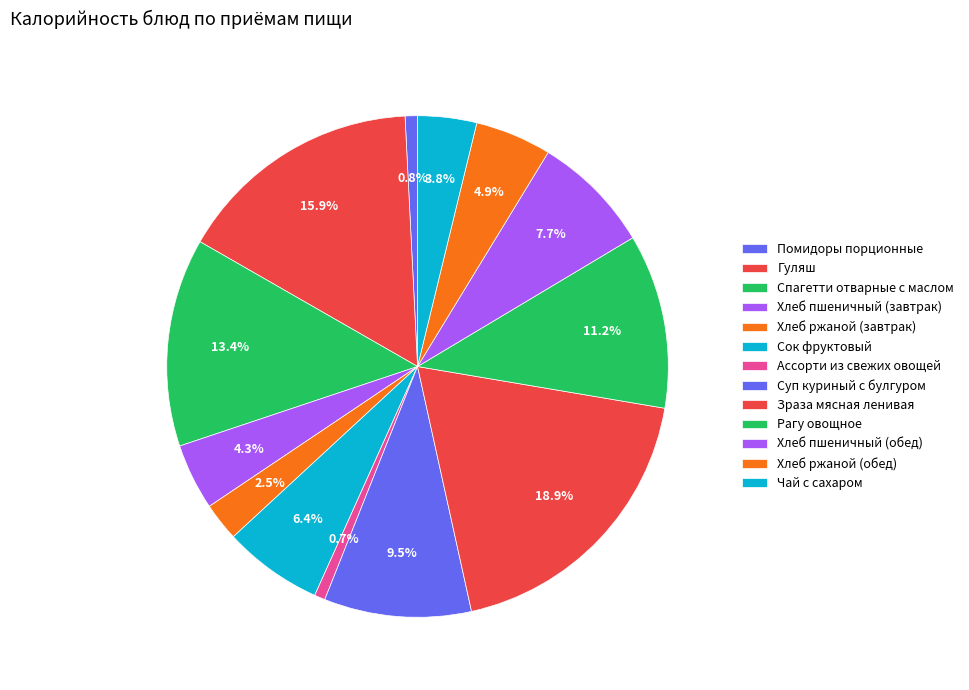

To the nearest percent, what is the average slice percentage?

8%